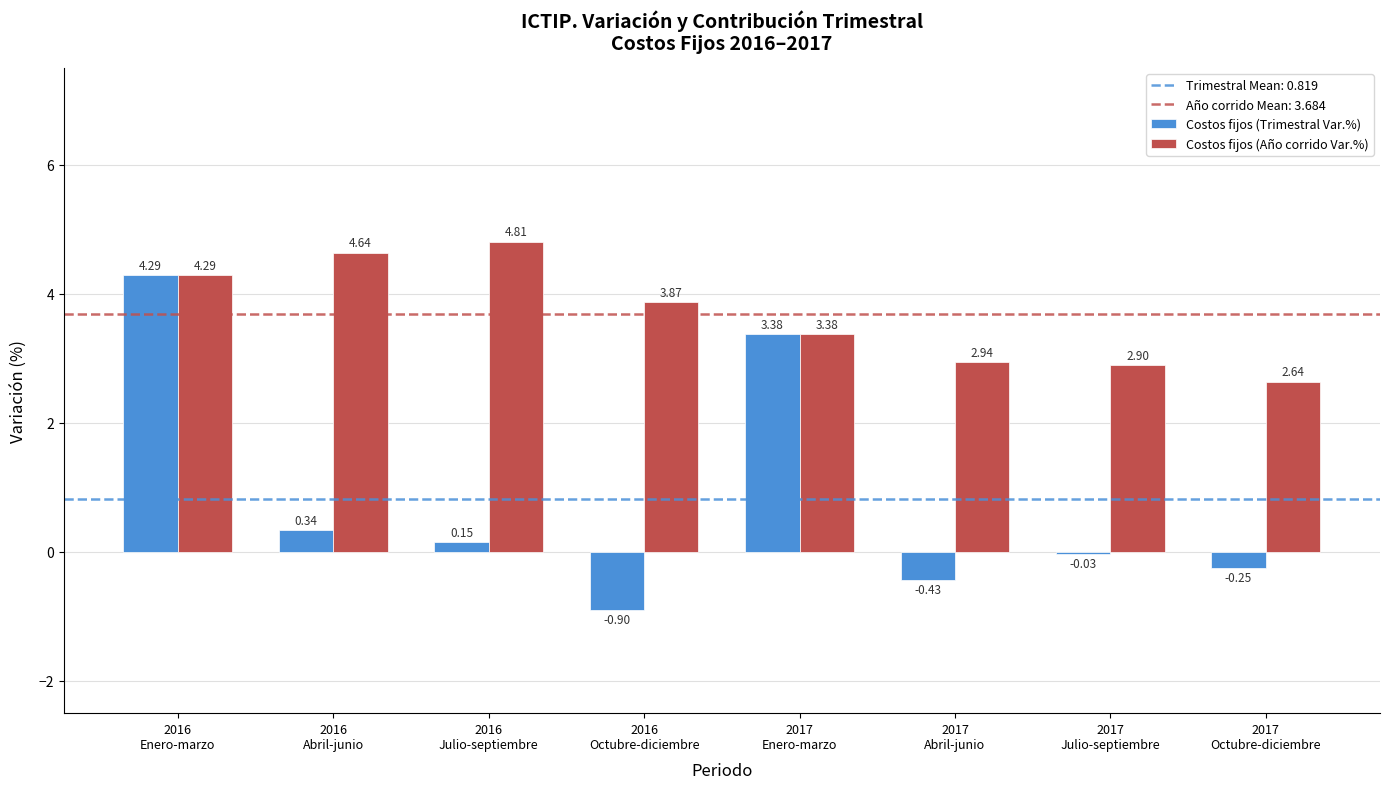

Rank the series by their maximum value, from highest to lowest.

Costos fijos (Año corrido Var.%), Costos fijos (Trimestral Var.%)